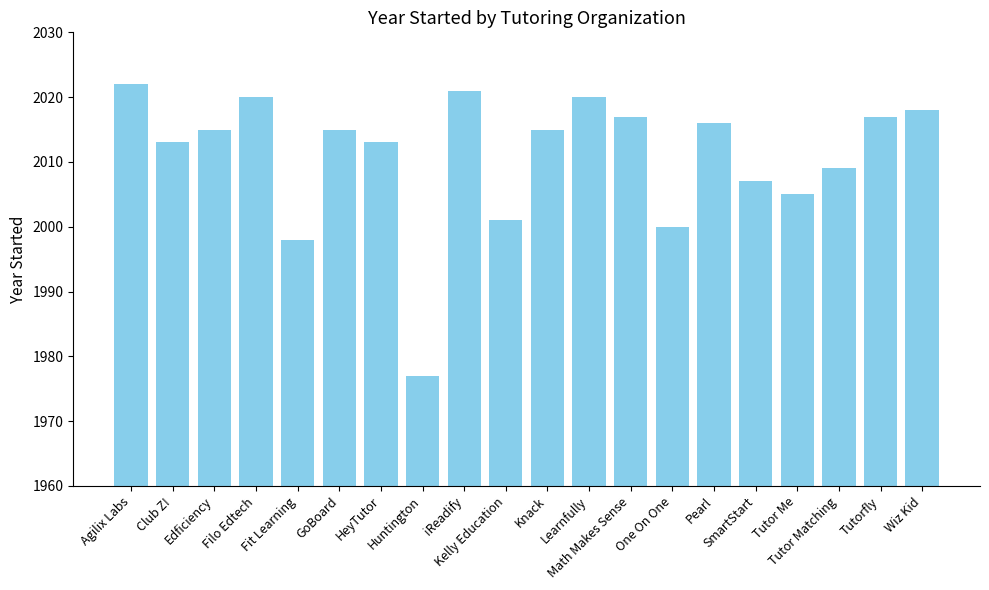

Reading right to left, what are all the values shown in this chart?

2018	2017	2009	2005	2007	2016	2000	2017	2020	2015	2001	2021	1977	2013	2015	1998	2020	2015	2013	2022